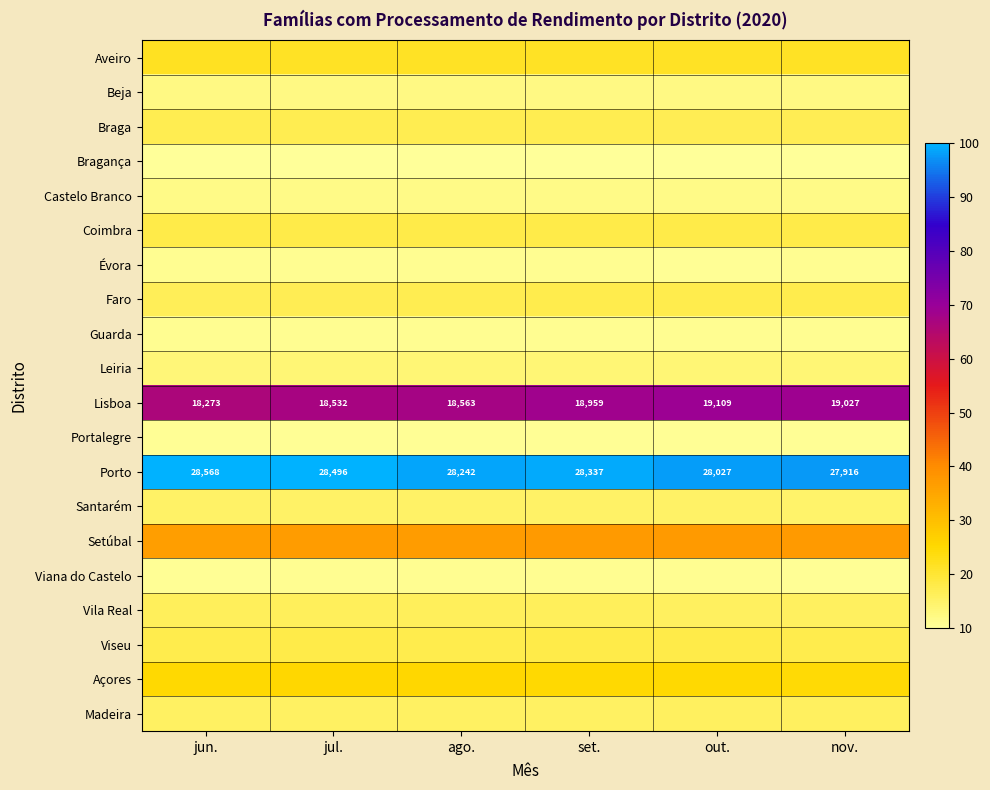

Between out. and jun., which is larger?

jun.